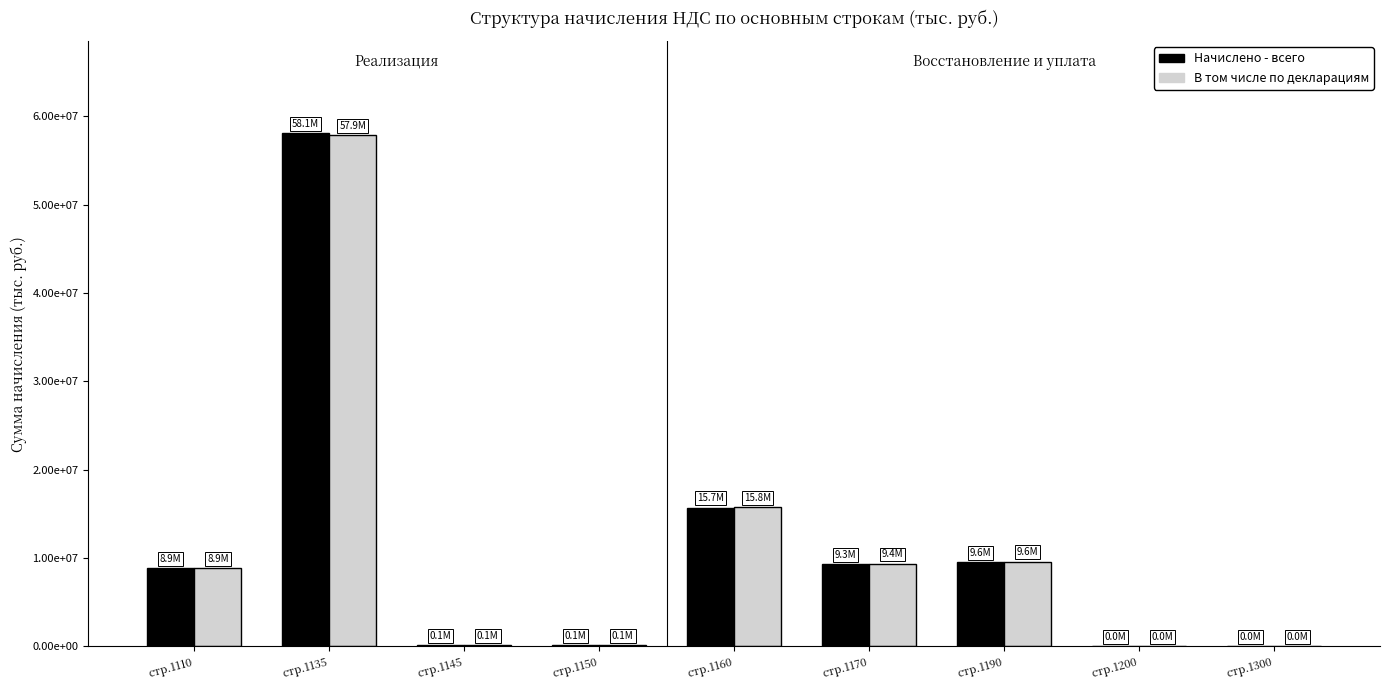

What is the value of the Начислено - всего bar at the 6th from the left?

9345433